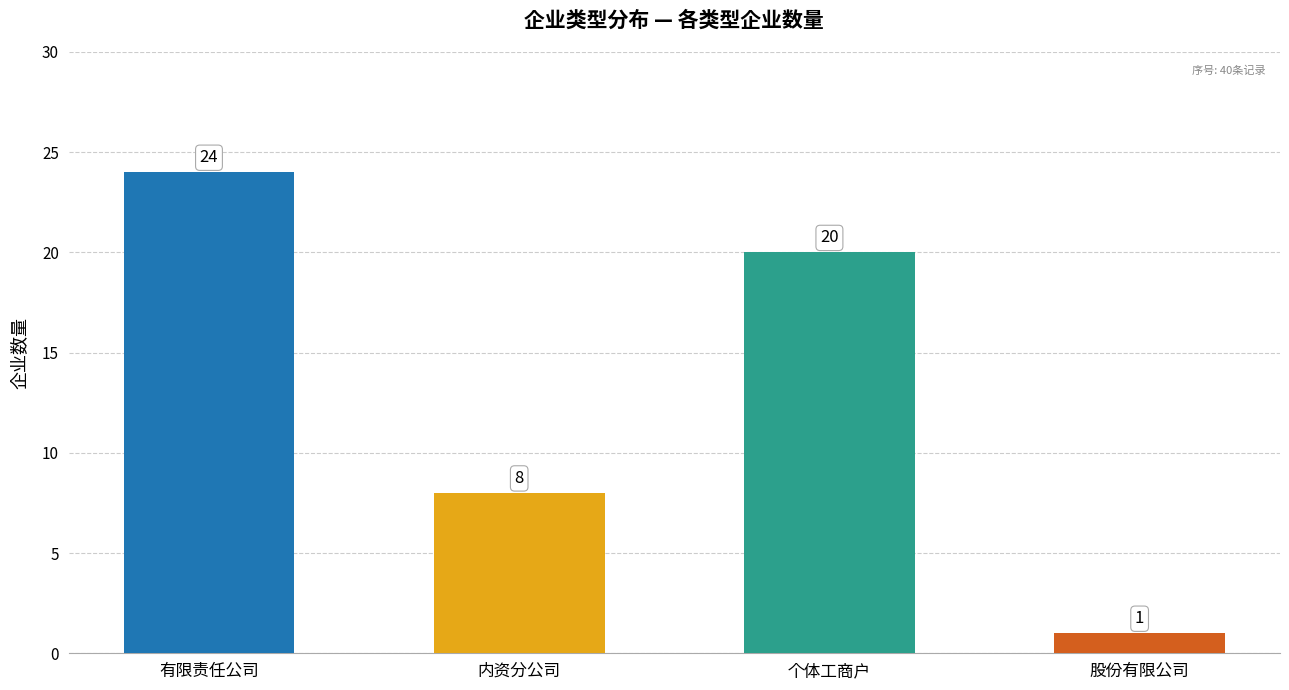

Reading right to left, extract all data points from this chart.

股份有限公司=1	个体工商户=20	内资分公司=8	有限责任公司=24